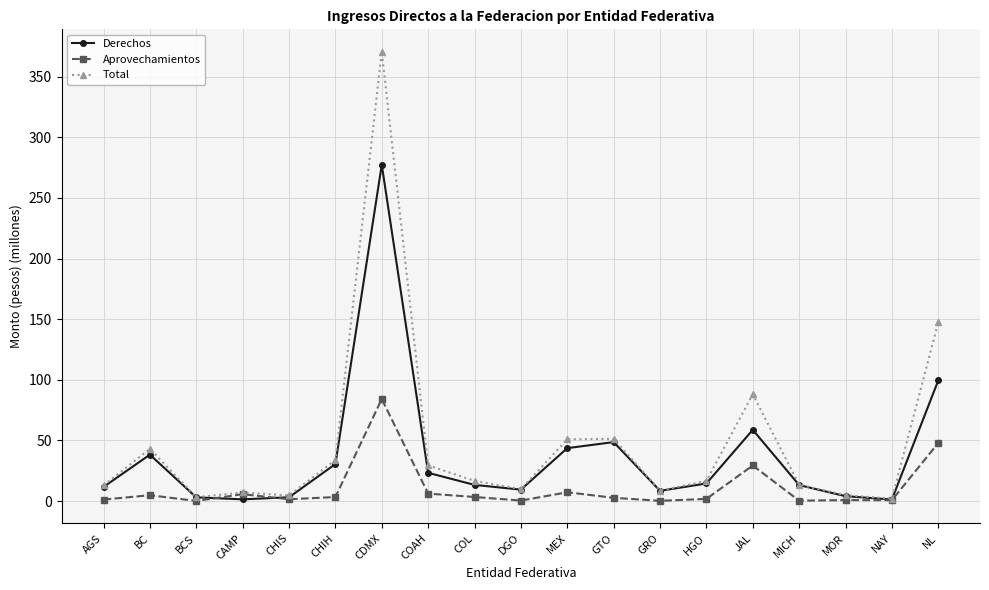

Does the chart have visible grid lines?

Yes